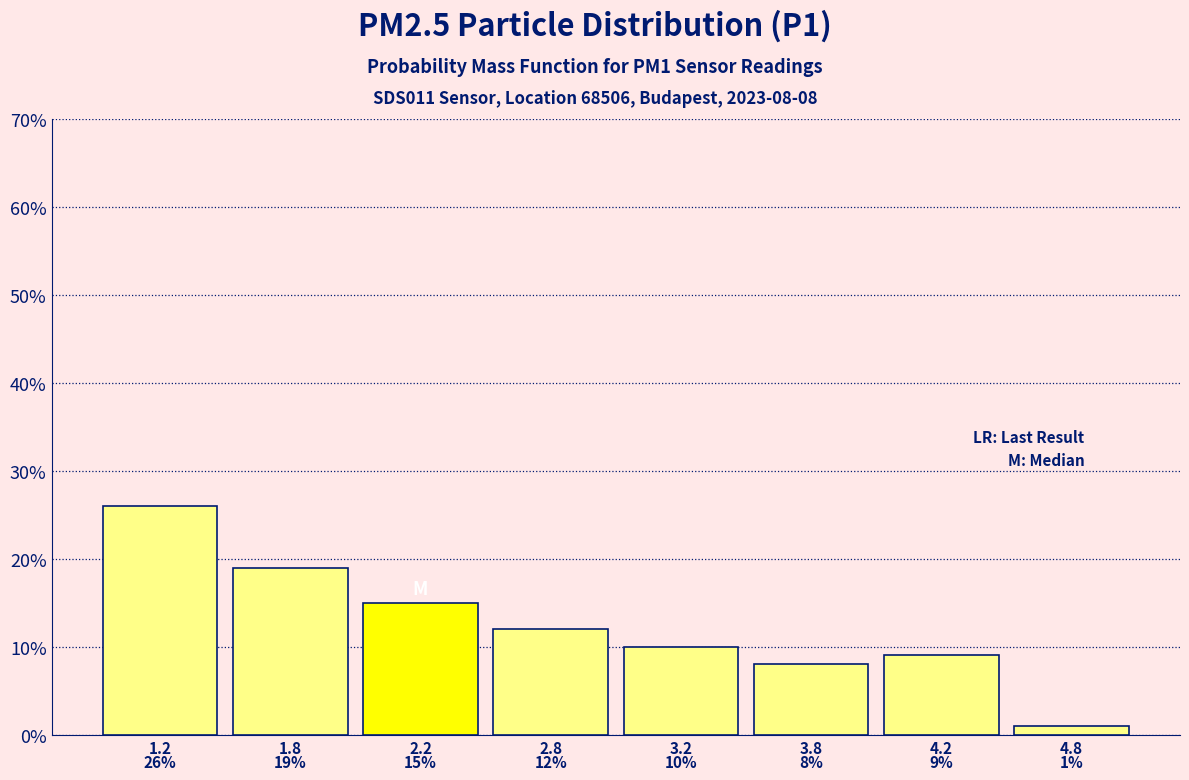

Reading right to left, list all the values displayed in this chart.

1	9	8	10	12	15	19	26